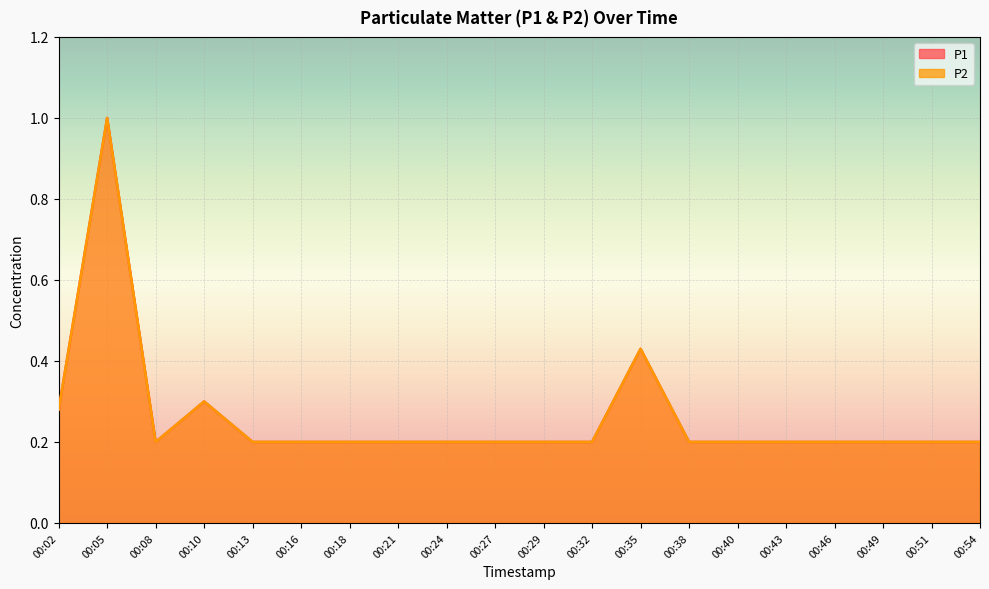

What is the average value of the P1 series?

0.3